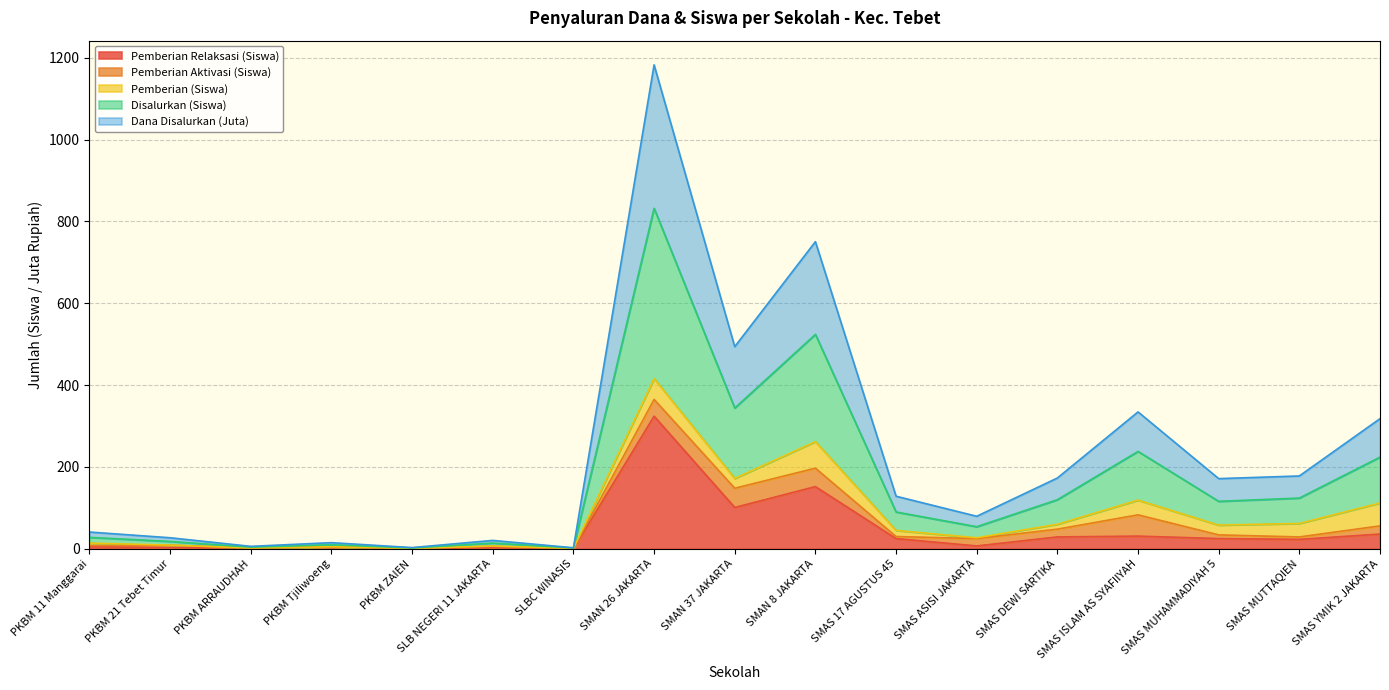

True or false: Dana Disalurkan (Juta) has a value of 49.3 at SMAS MUTTAQIEN.

False